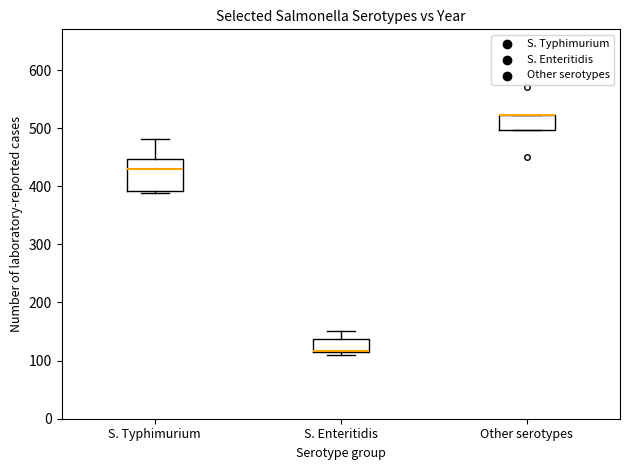

Where does the median line of the box for S. Typhimurium sit on the y-axis? The values are not printed on the chart, so give them approximately, as read against the axis.

430